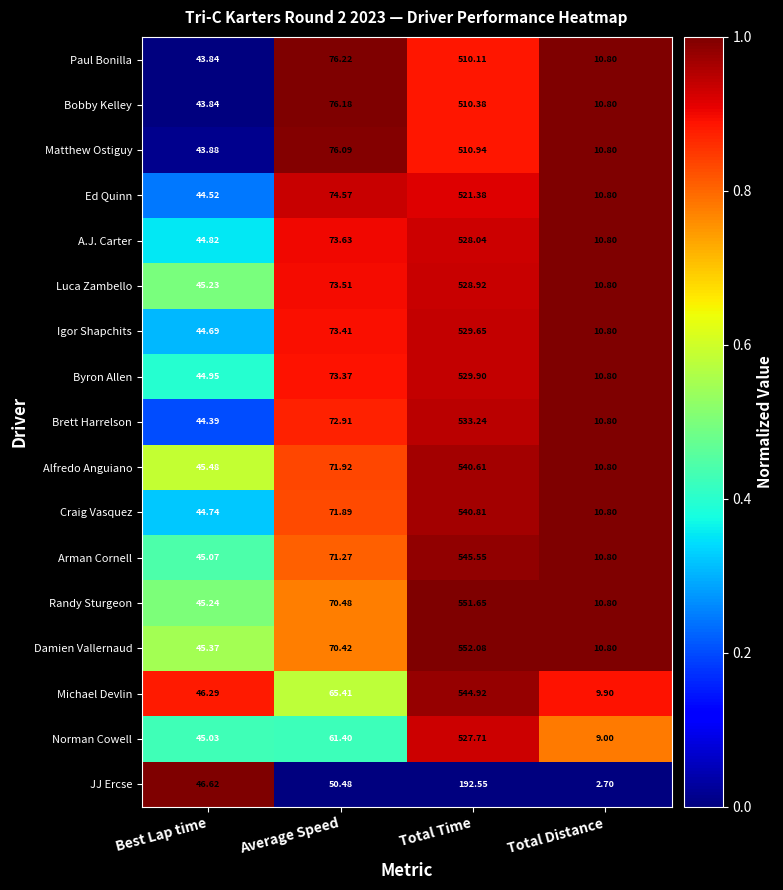

Which series has the widest spread of values?

Damien Vallernaud